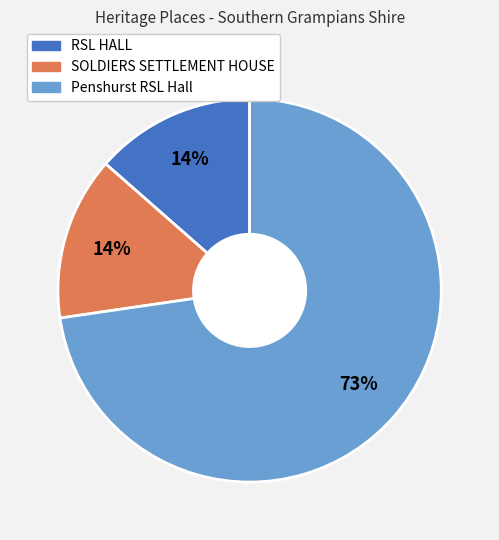

Between RSL HALL and Penshurst RSL Hall, which is larger?

Penshurst RSL Hall